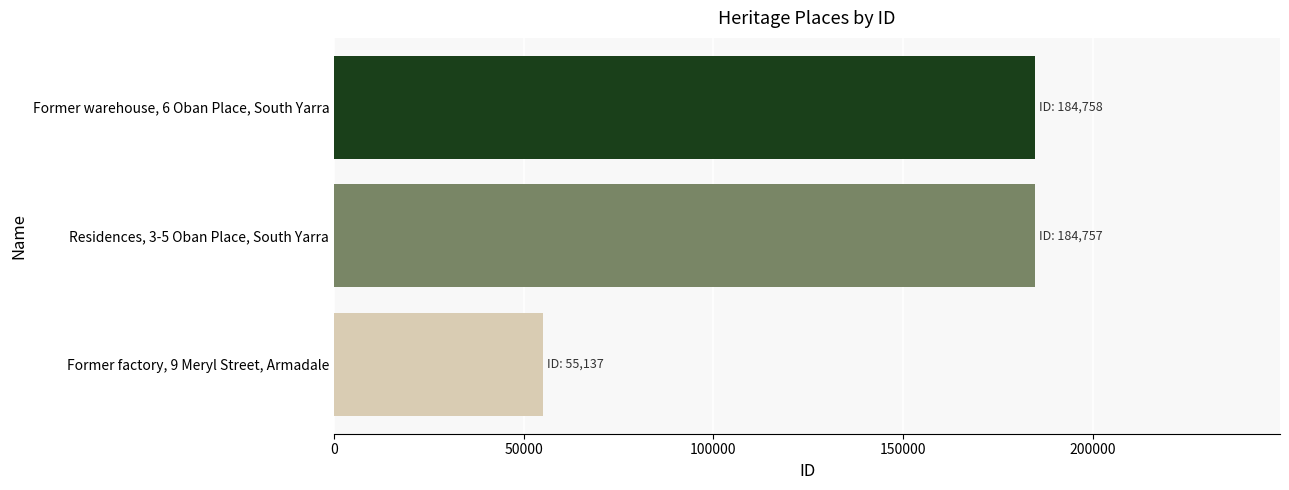

The value at Former factory, 9 Meryl Street, Armadale is 74132. True or false?

False